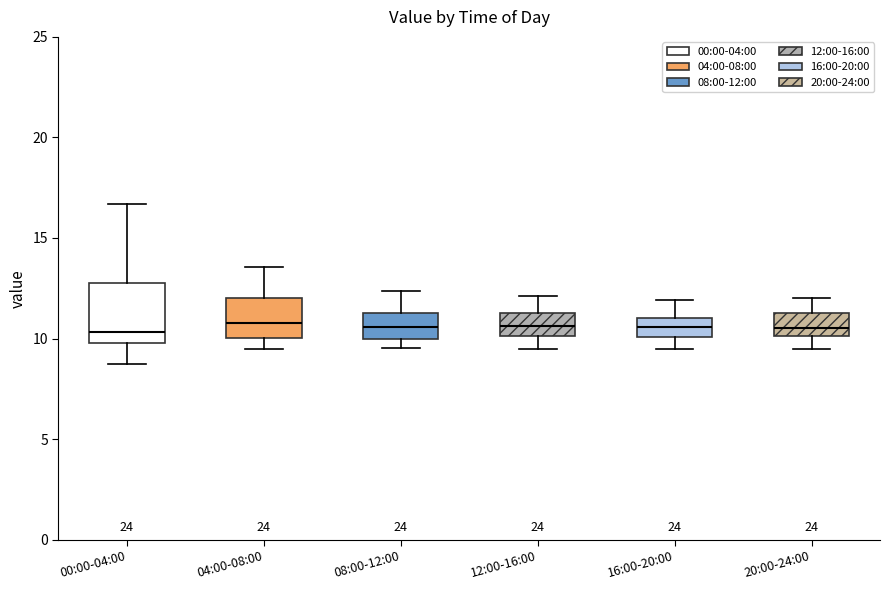

Which box is the tallest, from its lower edge to its upper edge?

00:00-04:00